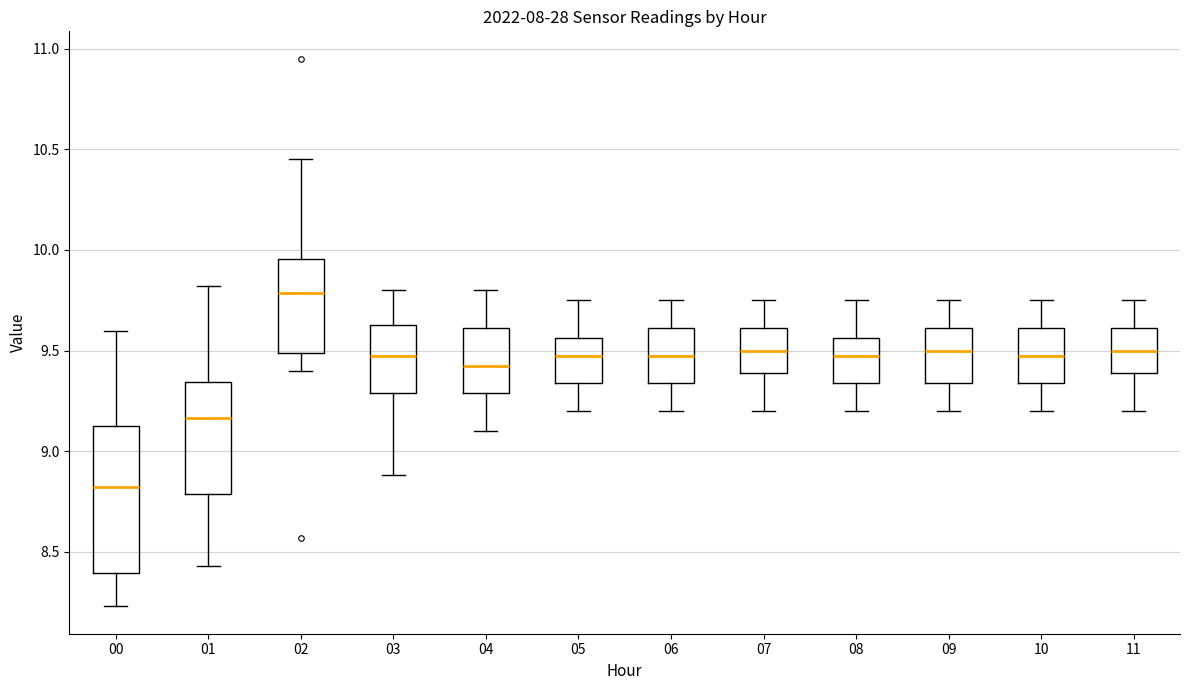

Where is the lower edge of the box at x = 11 on the y-axis? The values are not printed on the chart, so give them approximately, as read against the axis.

9.40